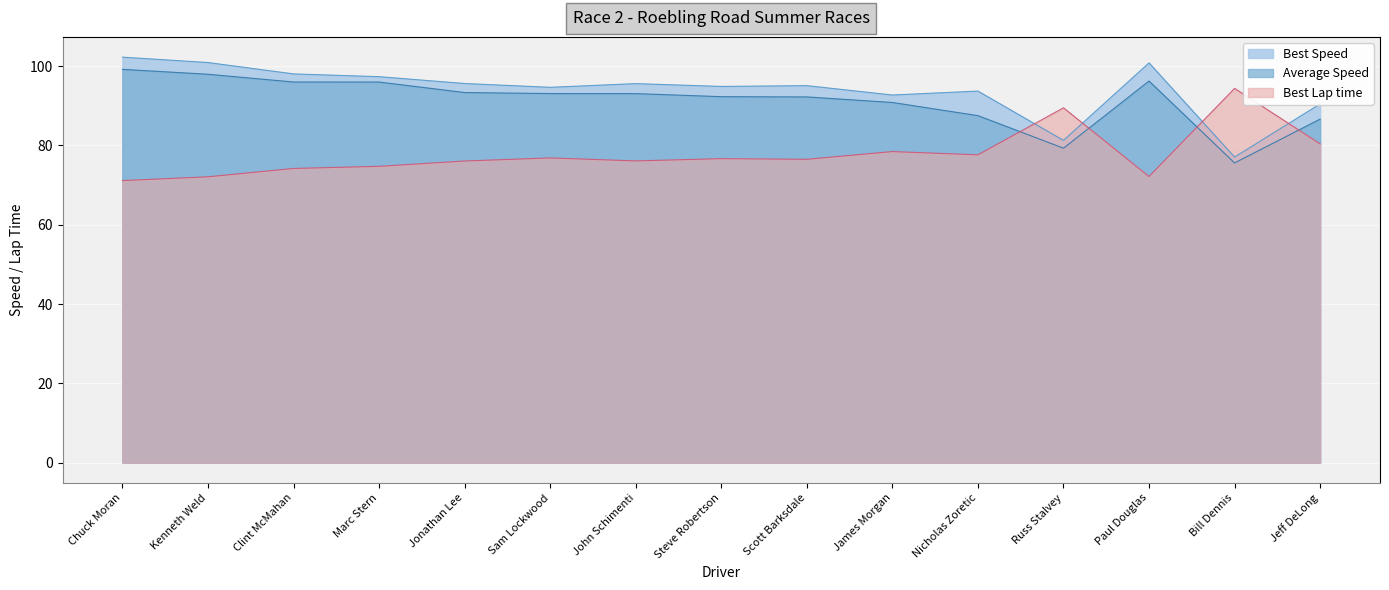

What is the difference between the highest and lowest values at John Schimenti?

19.5